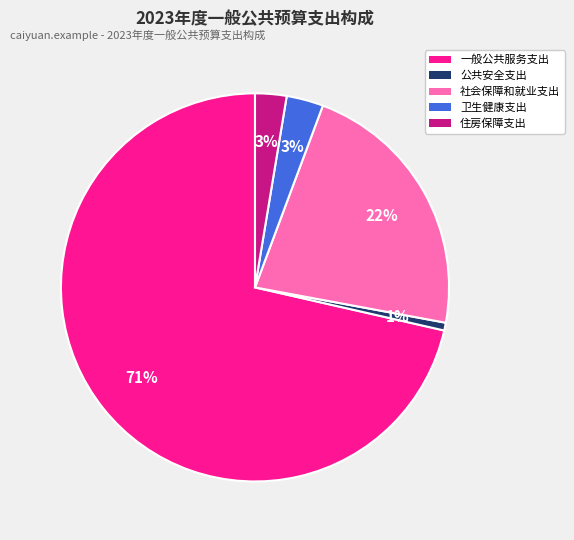

How many slices are in this pie chart?

5